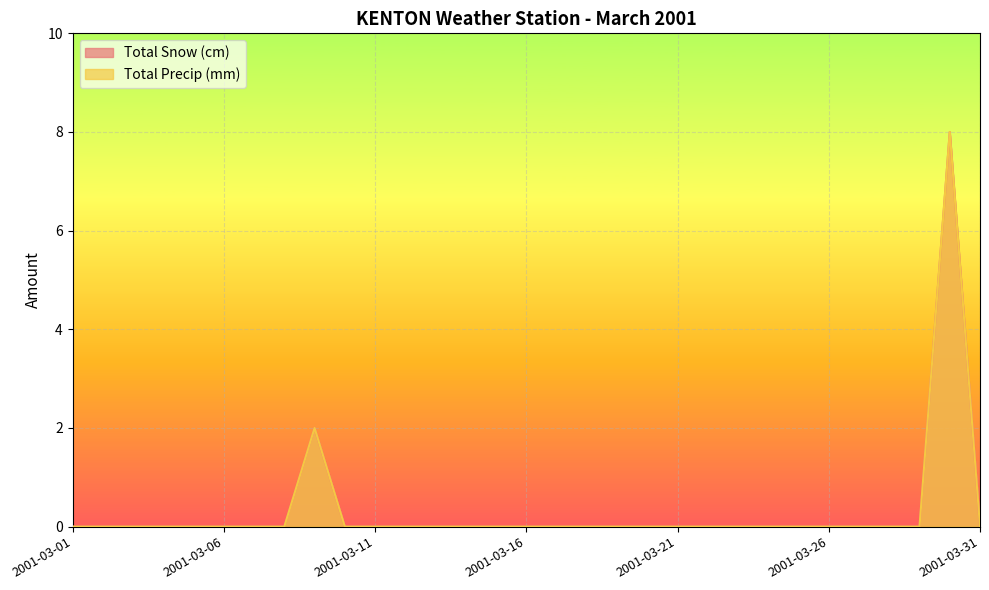

At which label is Total Precip (mm) closest to 4?

2001-03-09